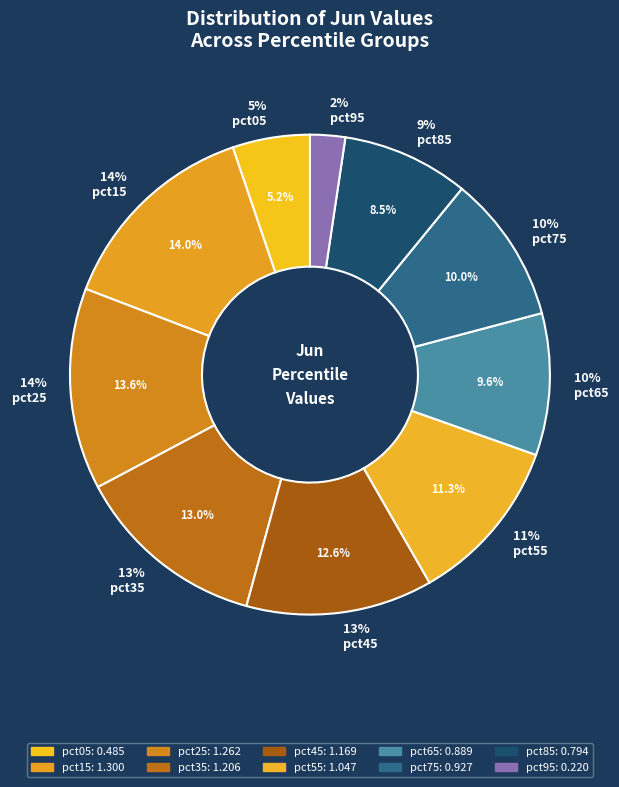

Which slice is the largest?

pct15